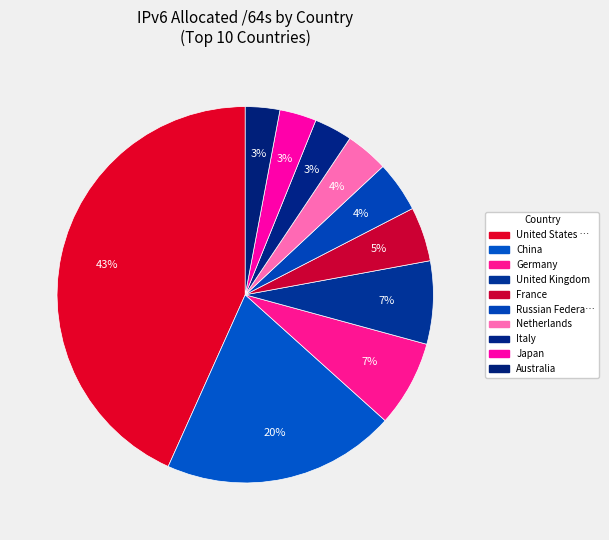

To the nearest percent, what is the average slice percentage?

10%